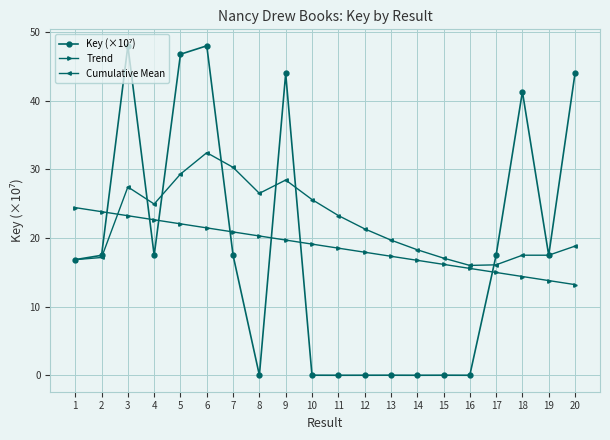

What is the maximum value for Trend?

24.4